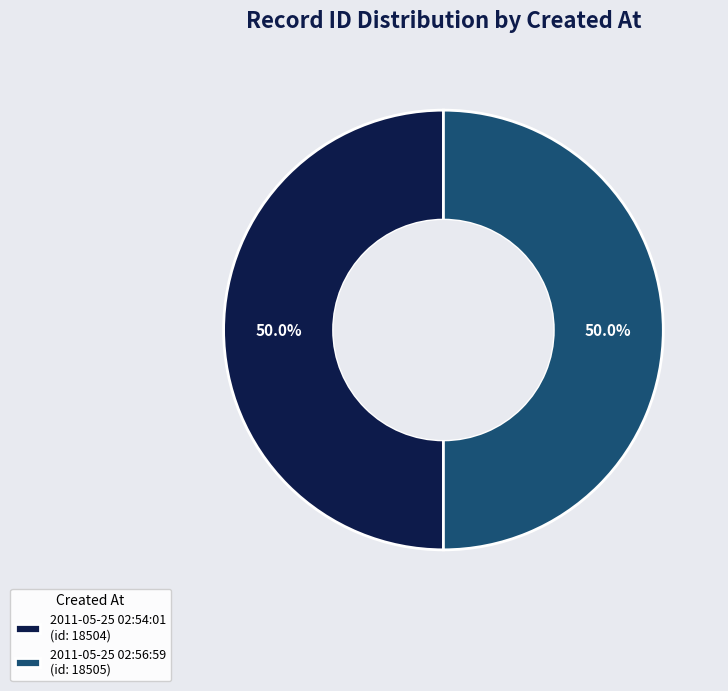

How many segments does this pie chart have?

2